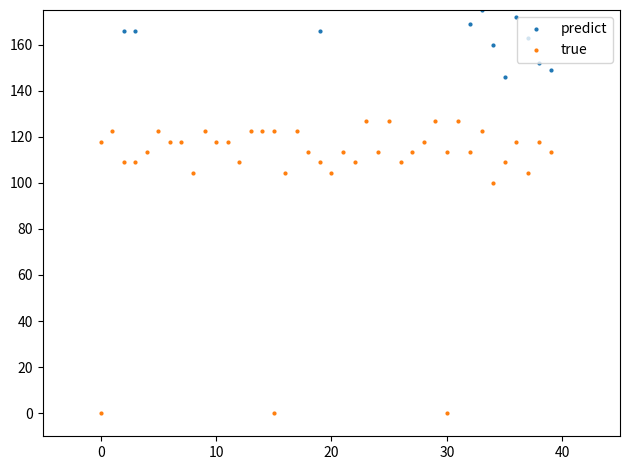

What is the sum of the predict values at 34 and 33?

335.0